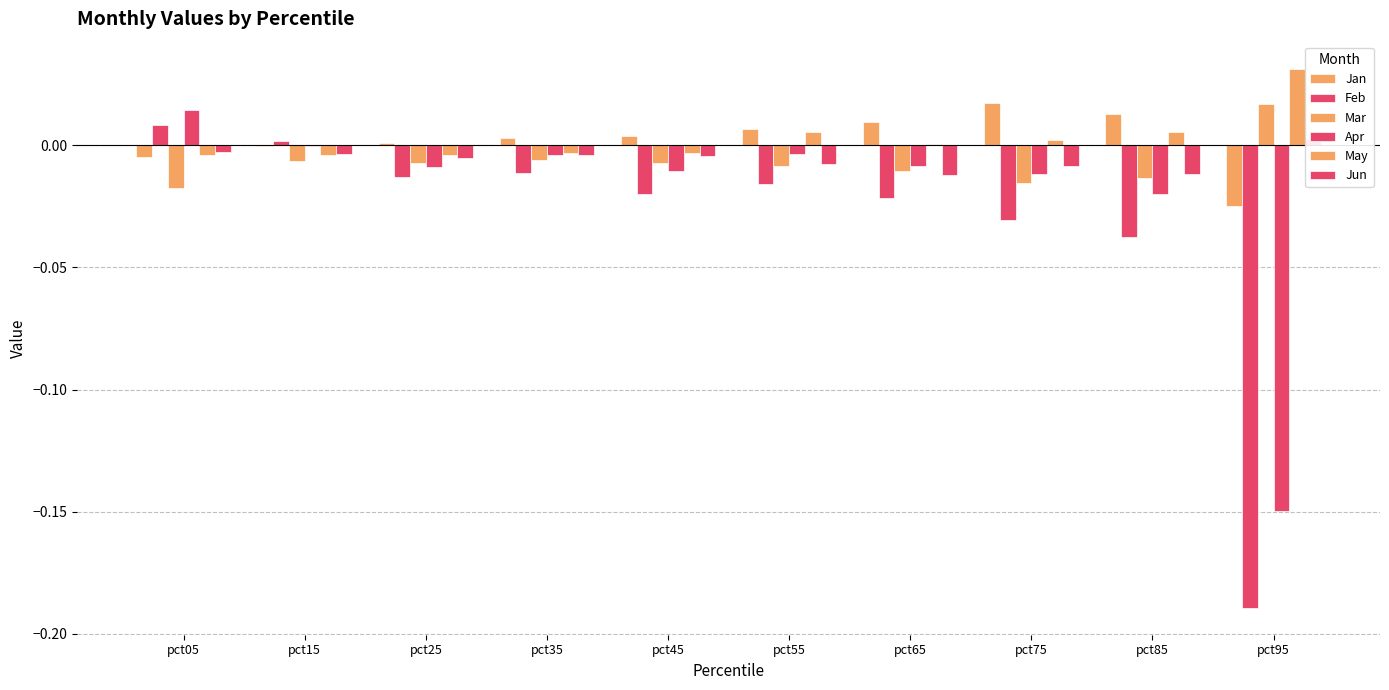

Is it true that Mar equals -0.0 at pct55?

True